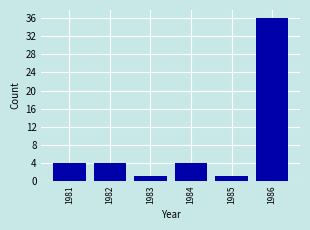

Reading left to right, transcribe all the data shown in this chart.

4	4	1	4	1	36